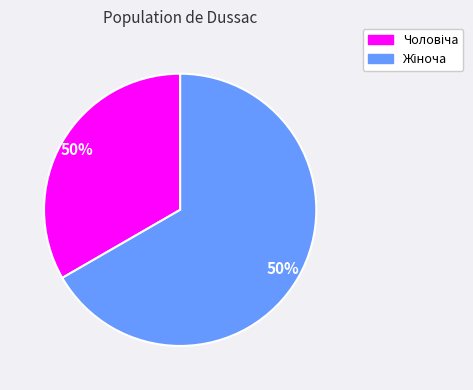

What percentage is the Жіноча slice, to the nearest percent?

67%